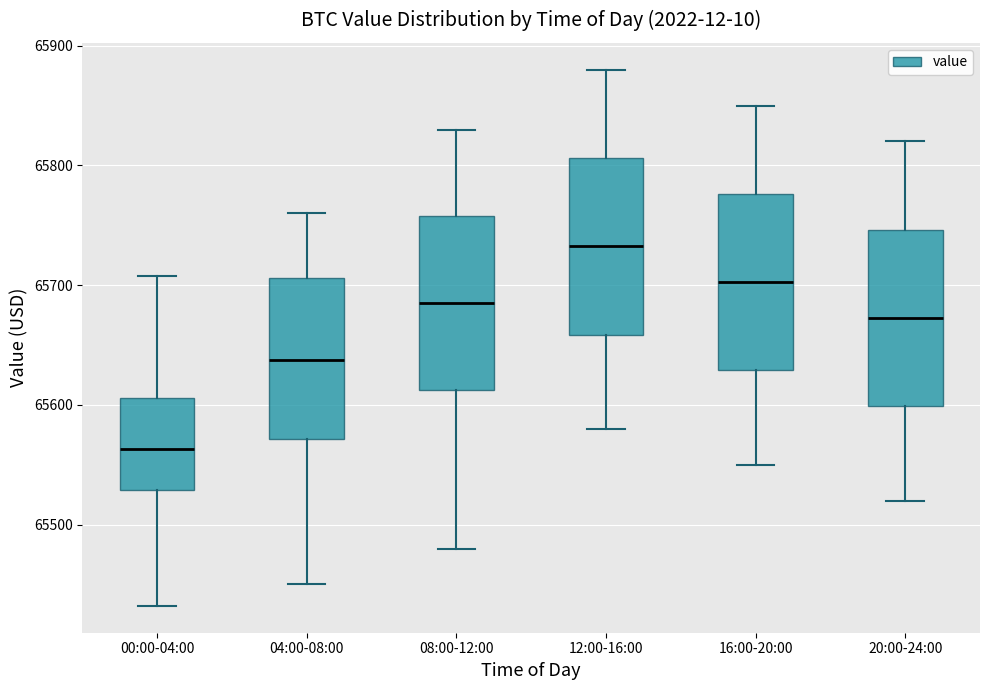

Reading left to right, read every box against the y-axis: the position of its median line, the range the box covers, and the ends of its whiskers. The values are not printed on the chart, so give them approximately, as read against the axis.

00:00-04:00: median 65560, box 65530 to 65610, whiskers 65430 to 65710
04:00-08:00: median 65640, box 65570 to 65710, whiskers 65450 to 65760
08:00-12:00: median 65690, box 65610 to 65760, whiskers 65480 to 65830
12:00-16:00: median 65730, box 65660 to 65810, whiskers 65580 to 65880
16:00-20:00: median 65700, box 65630 to 65780, whiskers 65550 to 65850
20:00-24:00: median 65670, box 65600 to 65750, whiskers 65520 to 65820